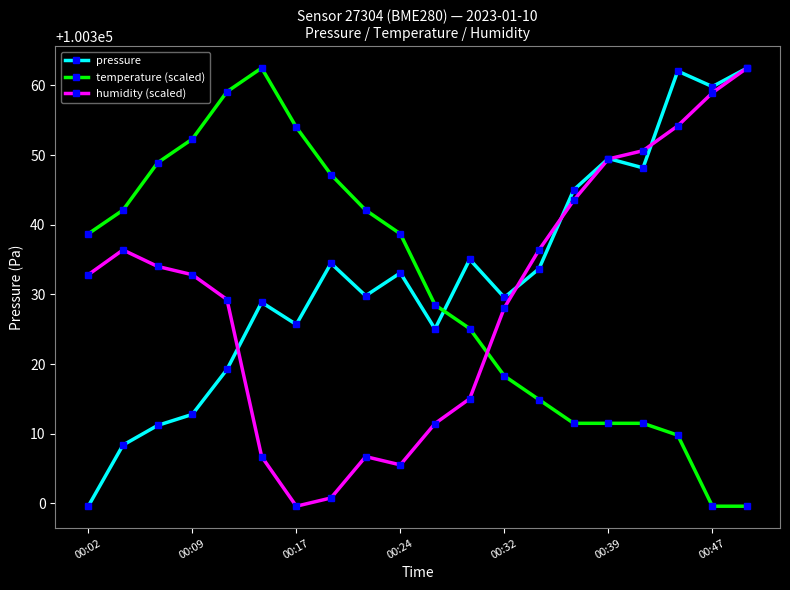

What is the minimum value shown in the chart?

100299.6